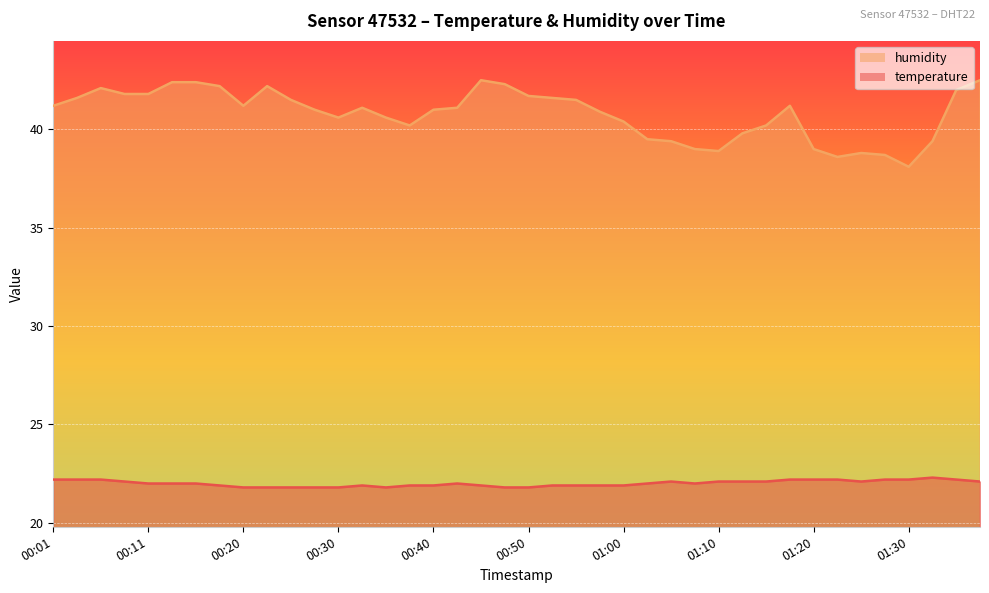

True or false: humidity has a value of 54.0 at 00:35.

False